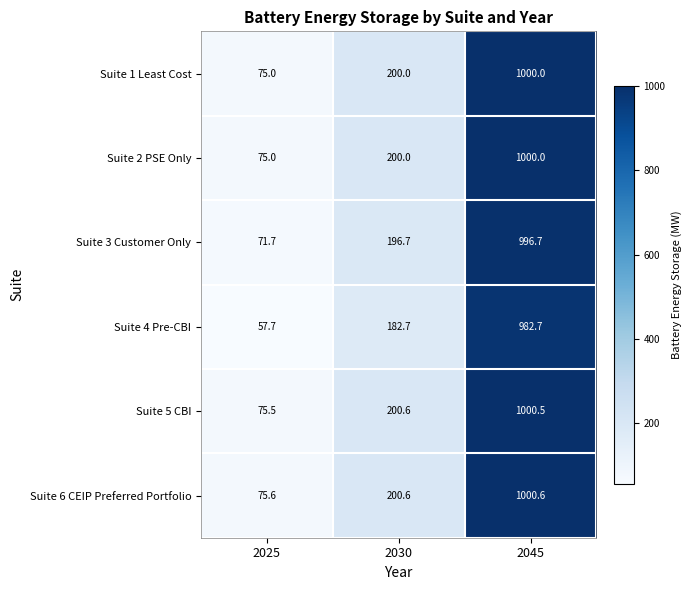

What is the total value across all series at 2025?

430.5